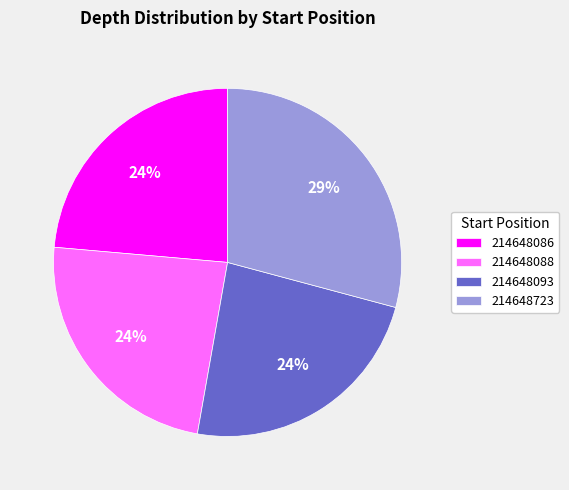

Is there any slice that represents more than half of the pie?

No